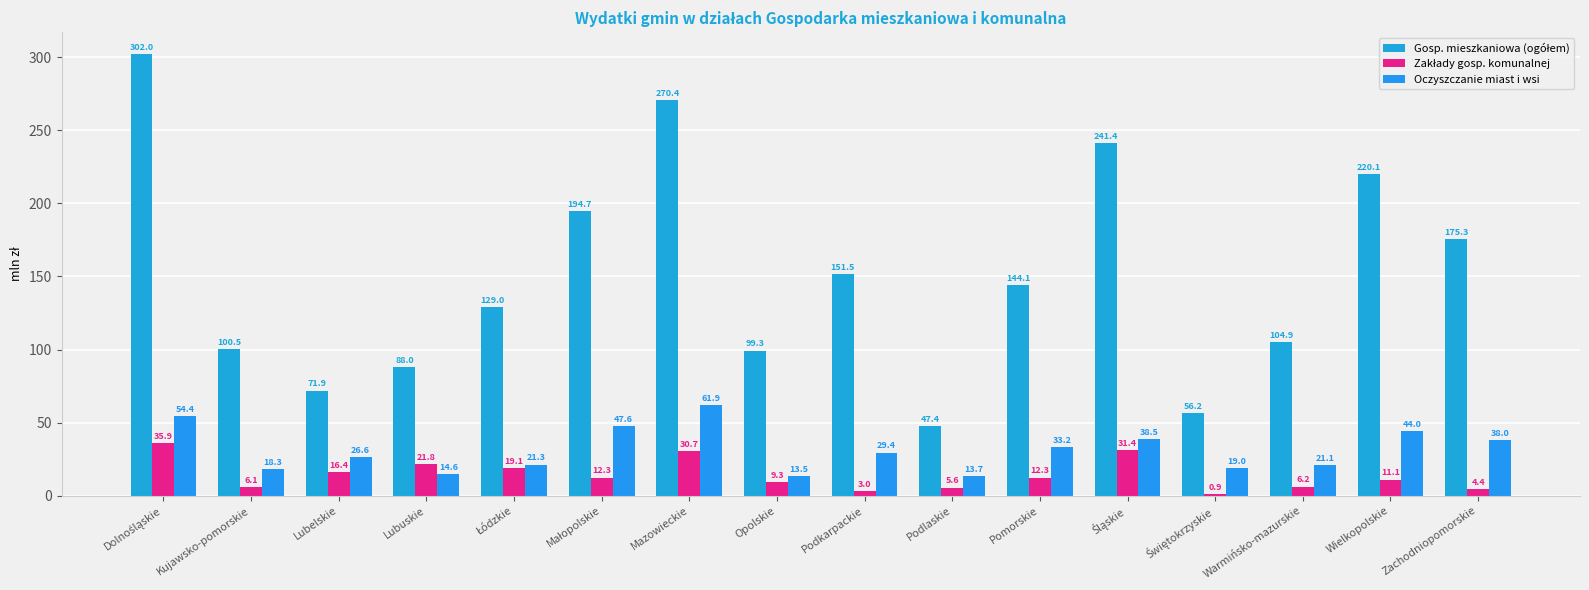

How many series are shown in this chart?

3